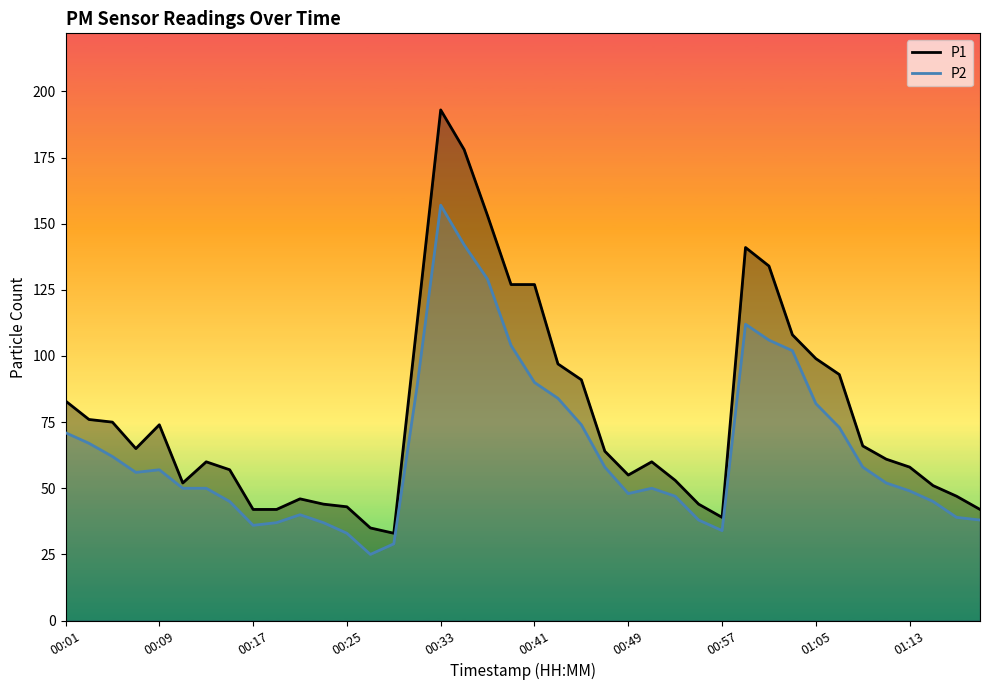

True or false: P2 and P1 intersect in this chart.

False